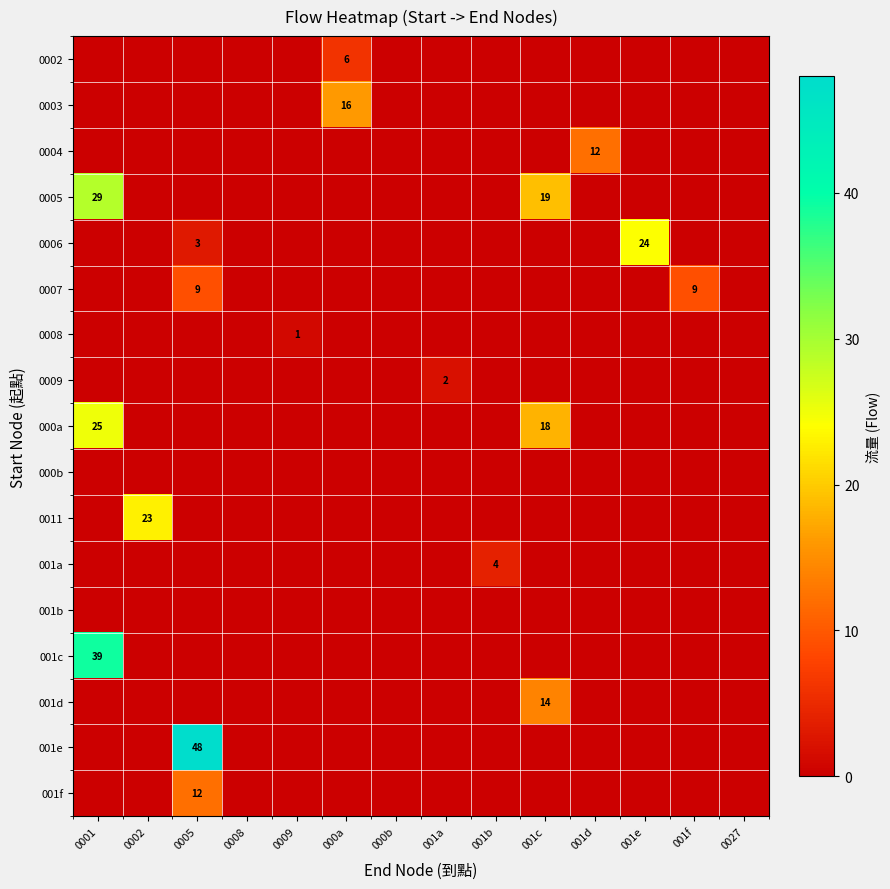

Is it true that 000a equals 25 at 0001?

True